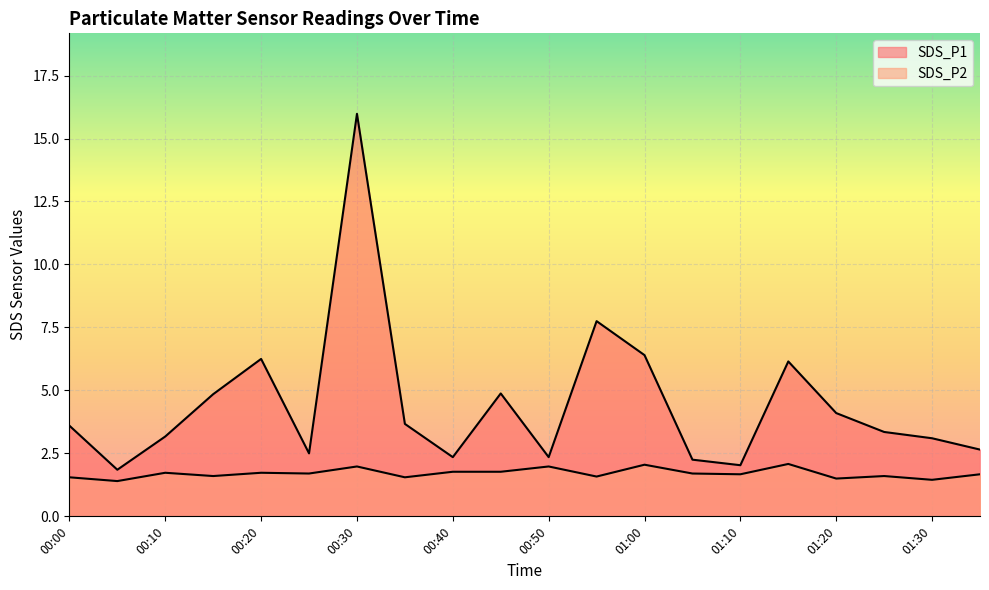

Reading left to right, list all the values displayed in this chart.

SDS_P1: 00:00=3.6	00:05=1.9	00:10=3.2	00:15=4.8	00:20=6.2	00:25=2.5	00:30=16.0	00:35=3.7	00:40=2.4	00:45=4.9	00:50=2.4	00:55=7.8	01:00=6.4	01:05=2.2	01:10=2.0	01:15=6.2	01:20=4.1	01:25=3.4	01:30=3.1	01:35=2.6
SDS_P2: 00:00=1.6	00:05=1.4	00:10=1.7	00:15=1.6	00:20=1.7	00:25=1.7	00:30=2.0	00:35=1.6	00:40=1.8	00:45=1.8	00:50=2.0	00:55=1.6	01:00=2.0	01:05=1.7	01:10=1.7	01:15=2.1	01:20=1.5	01:25=1.6	01:30=1.4	01:35=1.7